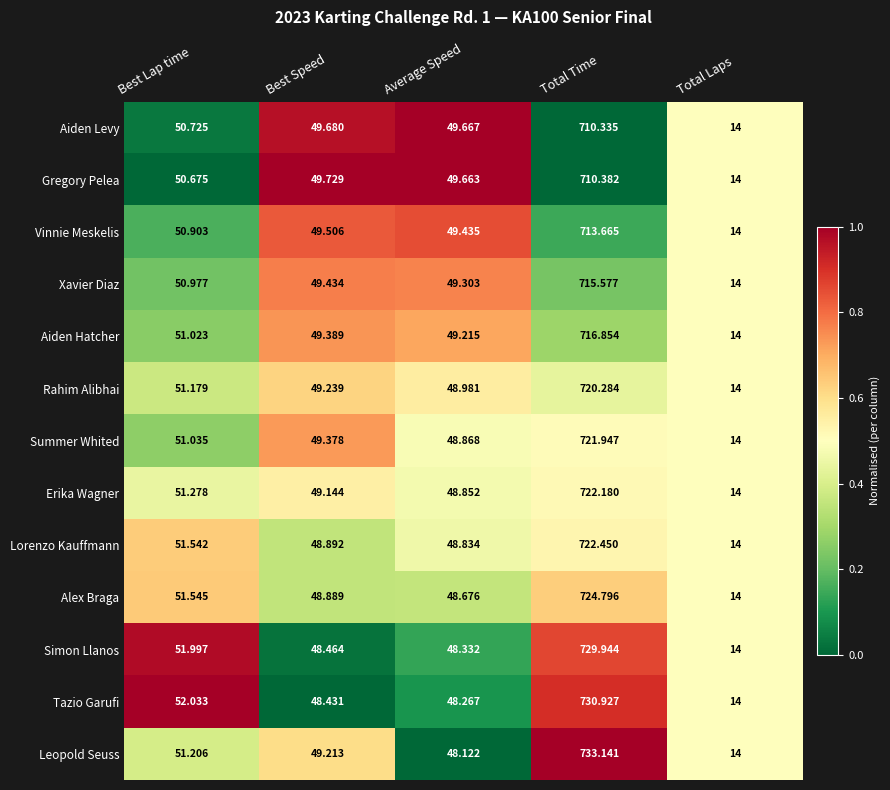

Which series has the largest total across all categories?

Leopold Seuss